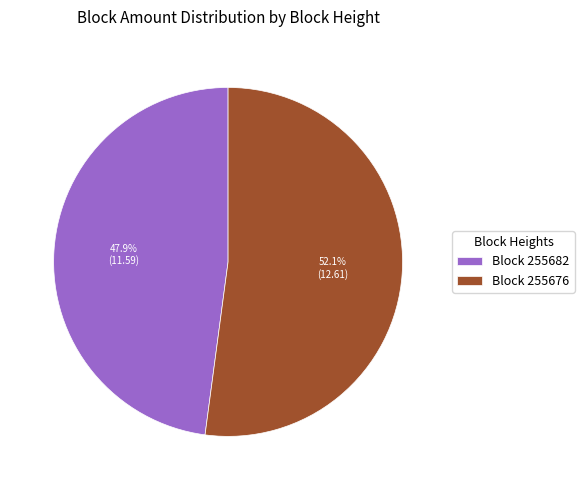

What is the majority slice?

Block 255676